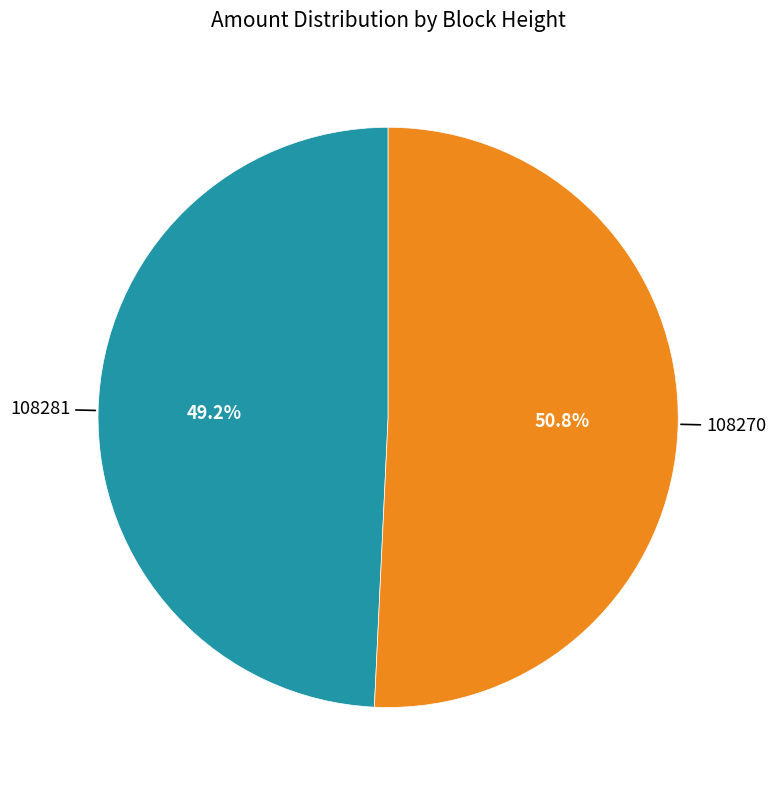

Is there a majority slice in this chart?

Yes